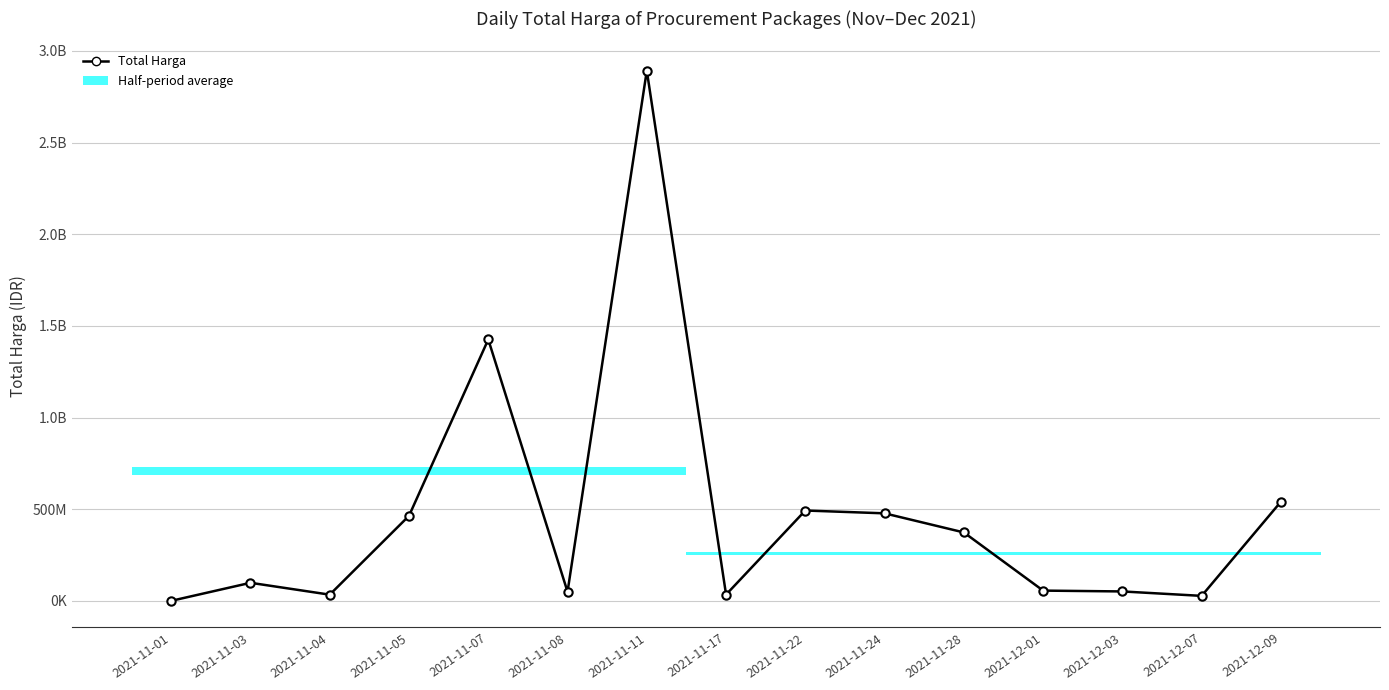

Reading left to right, extract all data points from this chart.

333600	98772570	34000000	464002100	1425867900	49730040	2892122000	34292000	493000000	477600000	373404000	56152800	51601000	27412000	541071000